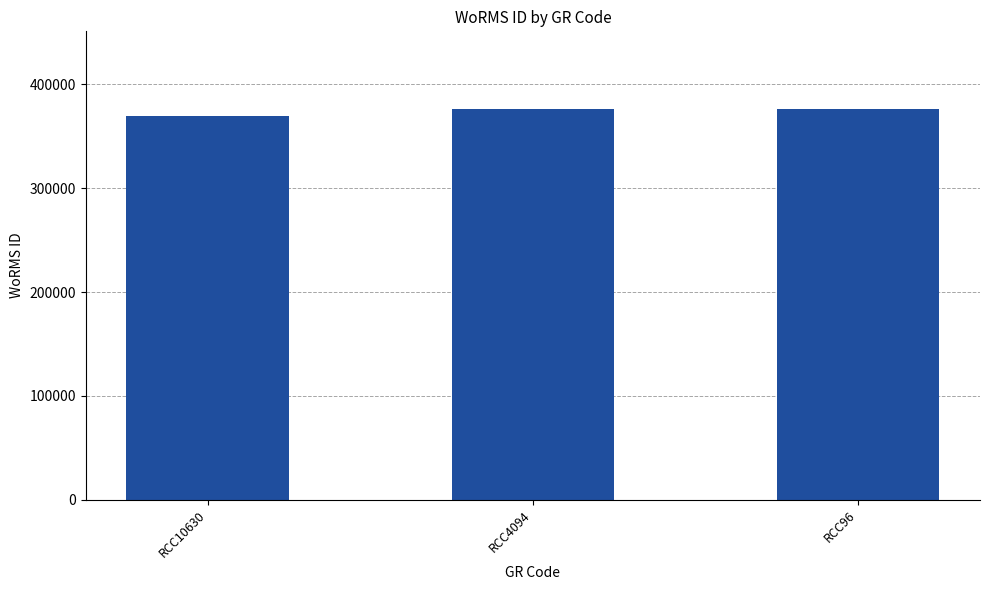

Which category has the lowest value across all series?

RCC10630